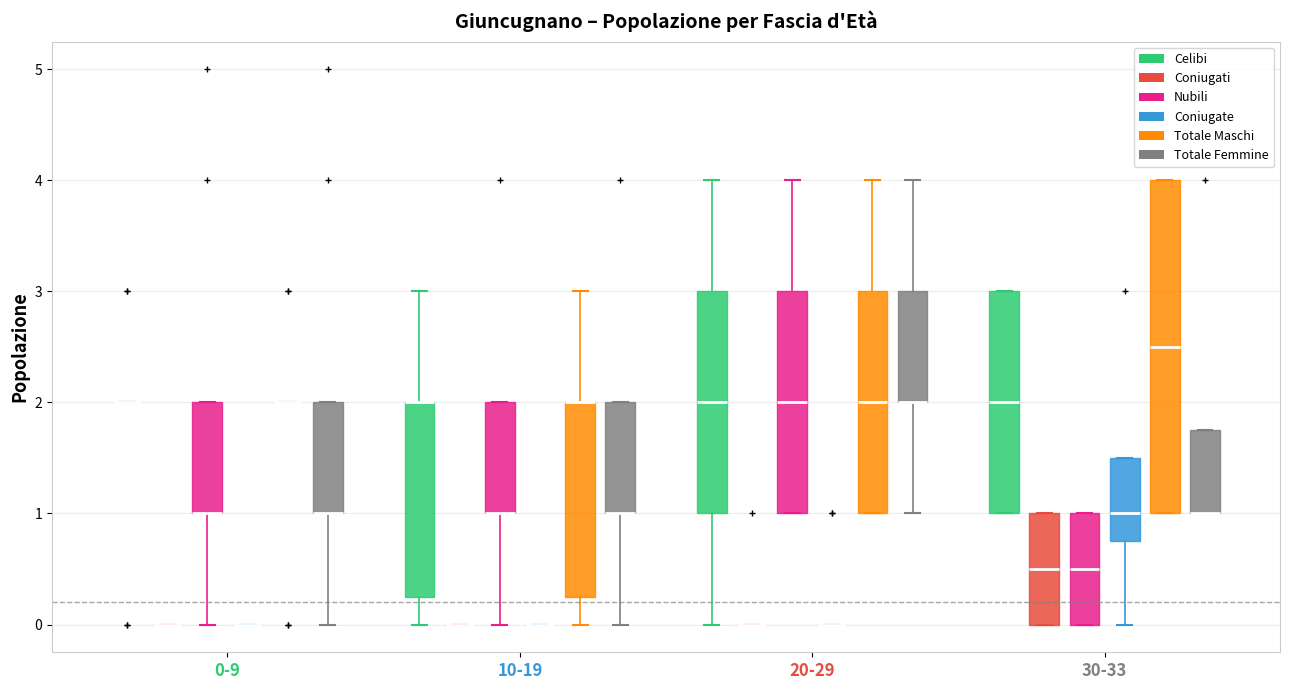

Comparing the boxes themselves (not the whiskers), which one is the tallest?

30-33 (Totale Maschi)